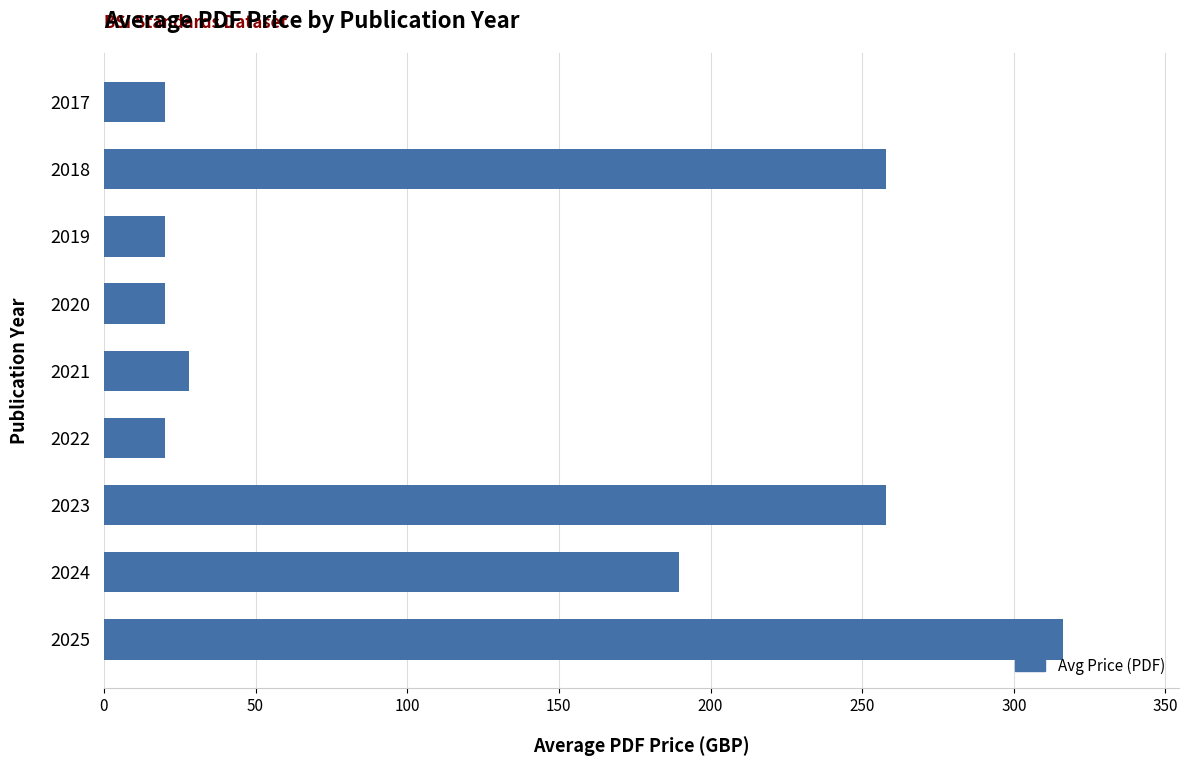

Reading top to bottom, list all the values displayed in this chart.

20.0	258.0	20.0	20.0	28.0	20.0	258.0	189.5	316.3